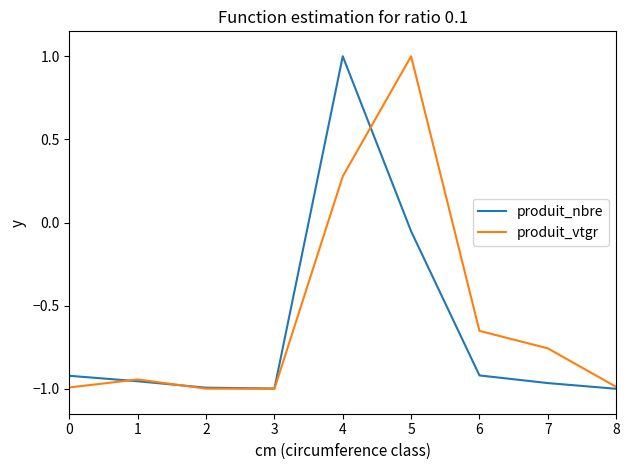

True or false: produit_vtgr has a value of 1.4 at 5.

False